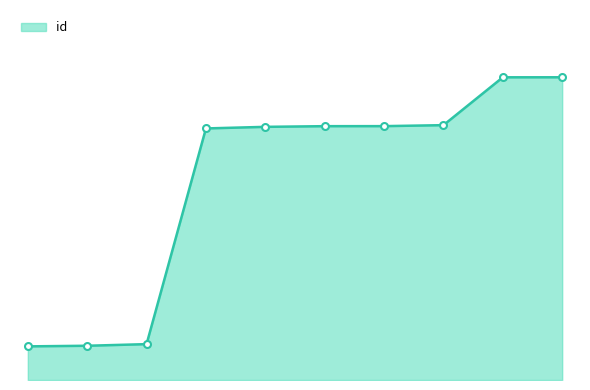

What is the smallest value displayed?

10.0